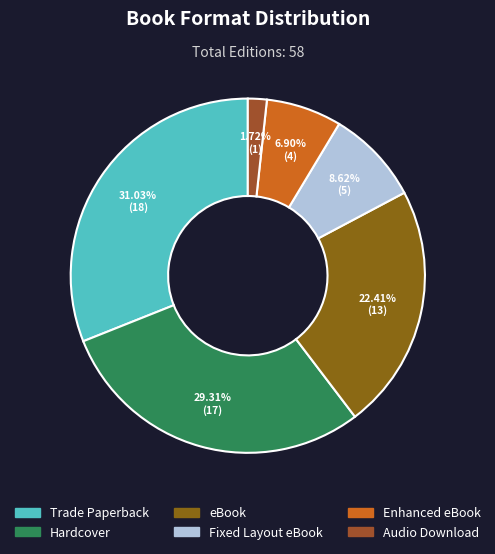

Is it true that Audio Download is 1% of the pie?

False